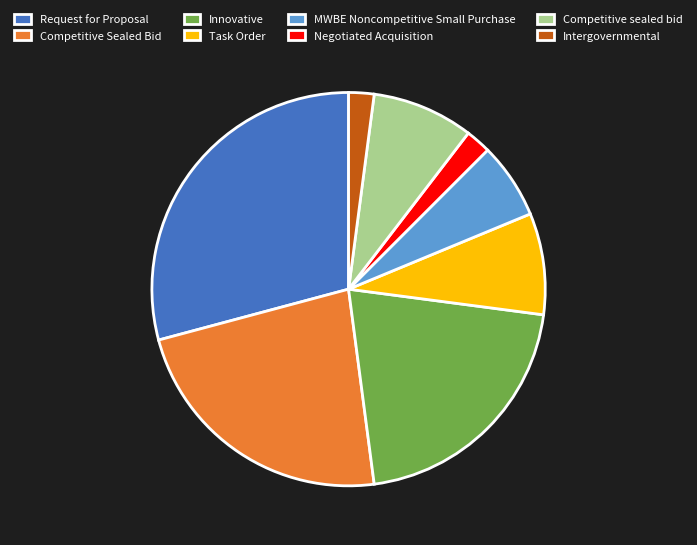

How many segments does this pie chart have?

8